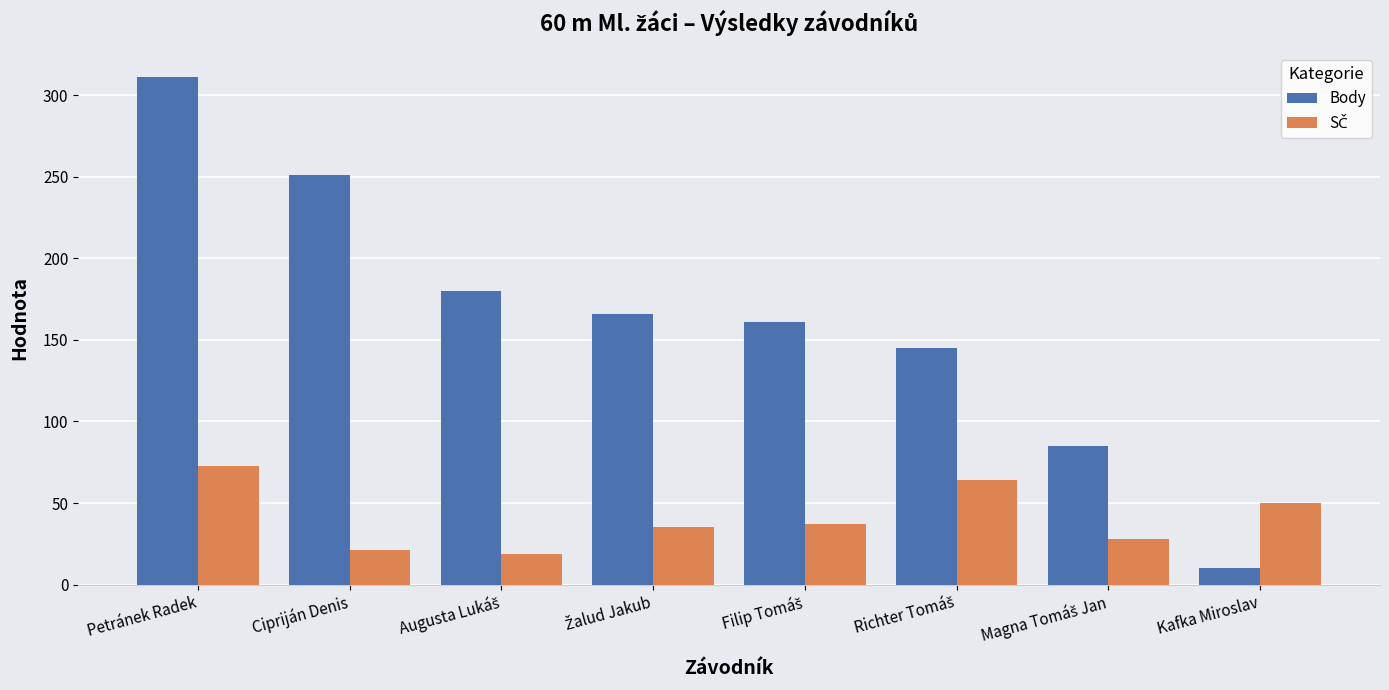

What is the label of the 8th bar from the left?

Kafka Miroslav